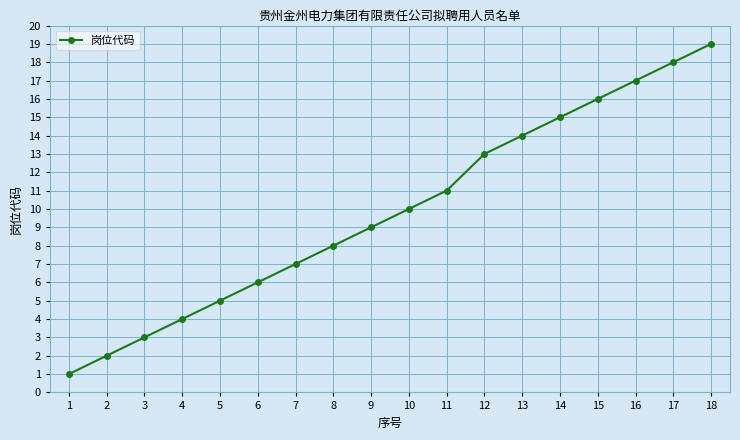

Reading left to right, transcribe all the data shown in this chart.

1=1	2=2	3=3	4=4	5=5	6=6	7=7	8=8	9=9	10=10	11=11	12=13	13=14	14=15	15=16	16=17	17=18	18=19